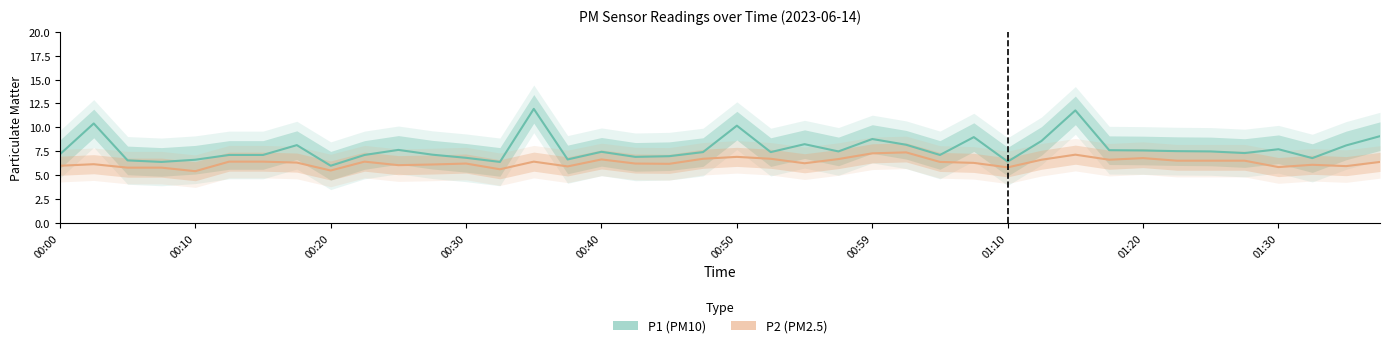

What is the lowest value of the P2 series?

5.4